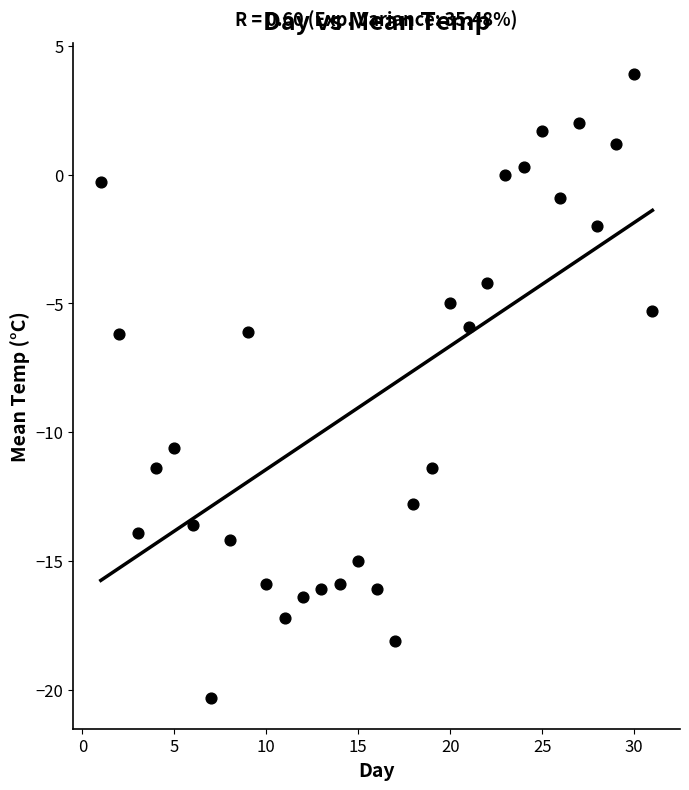

What is the range of X values (max minus min)?

30.0